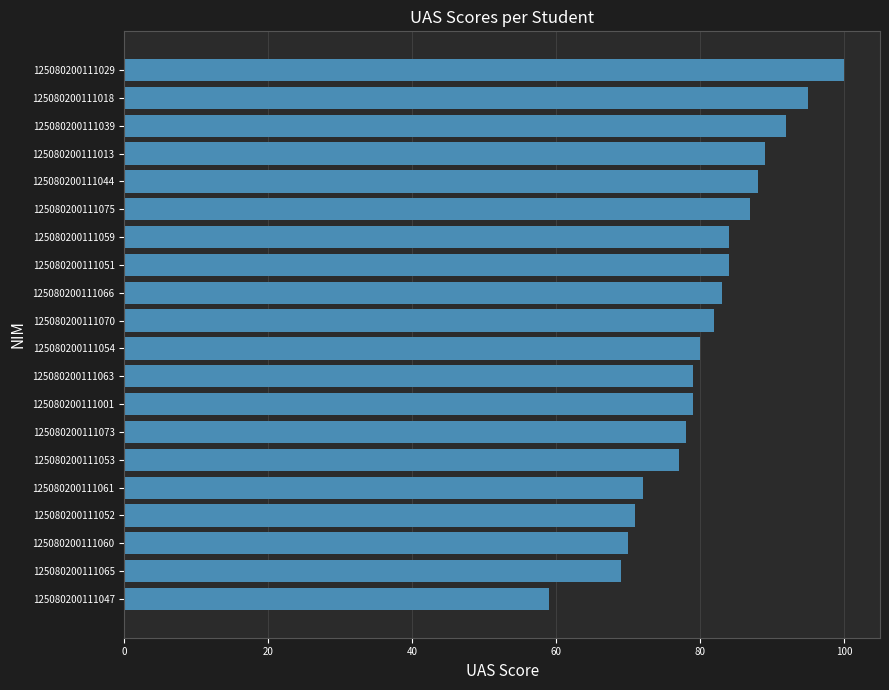

What is the greatest value displayed?

100